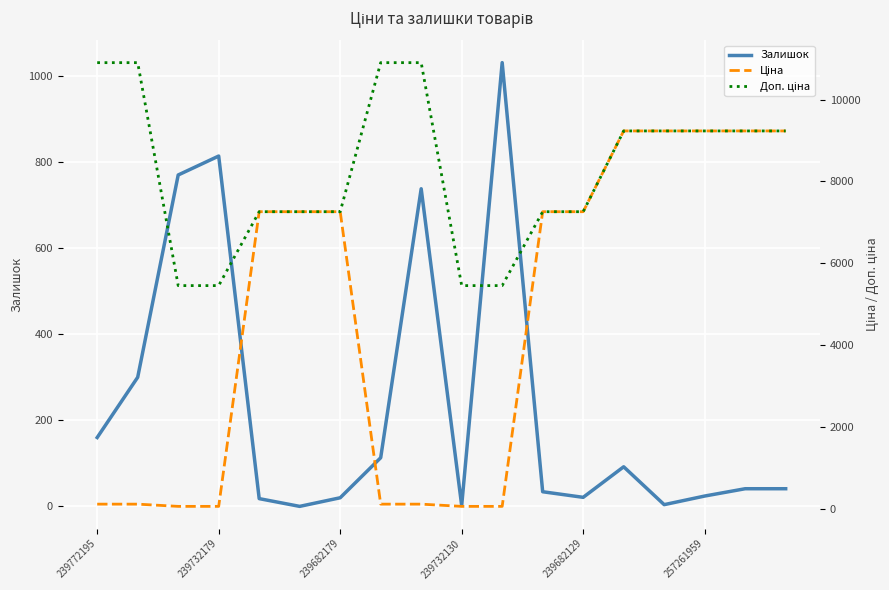

True or false: Доп. ціна has more than 0 points higher than both neighbors.

False